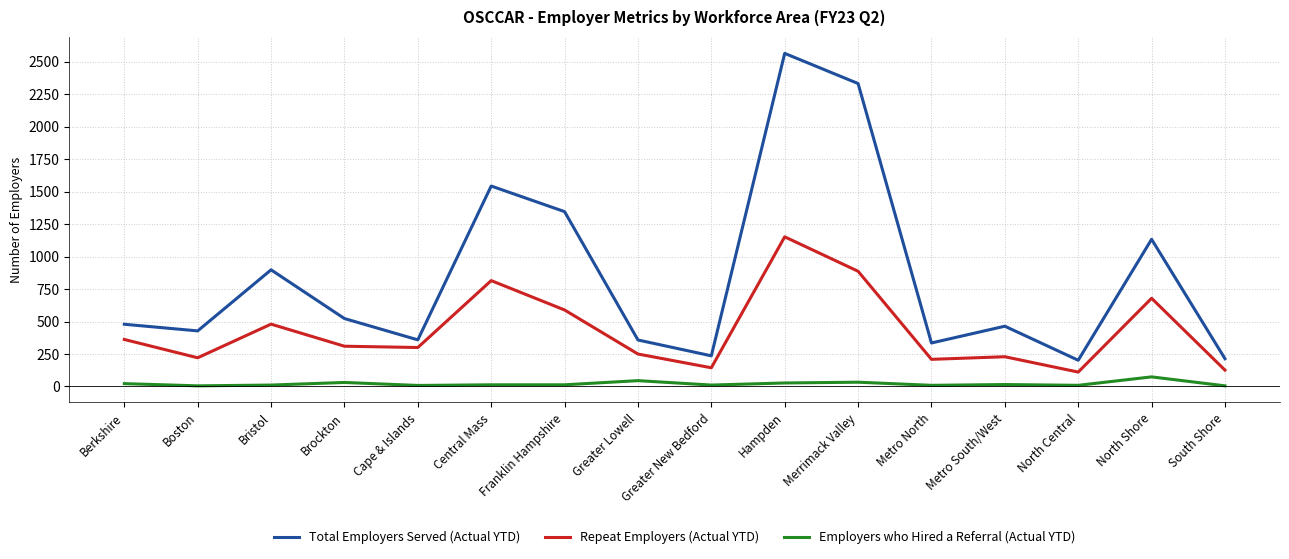

Which series has the largest range (max minus min)?

Total Employers Served (Actual YTD)